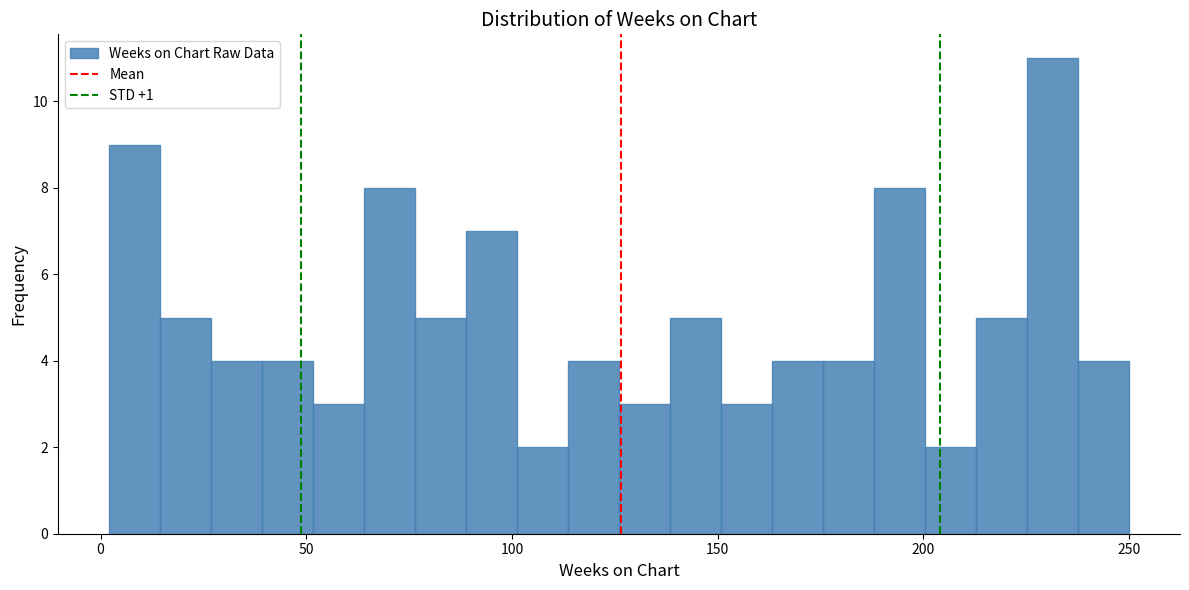

Read against the x-axis, roughly where is the centre of the tallest bar?

230